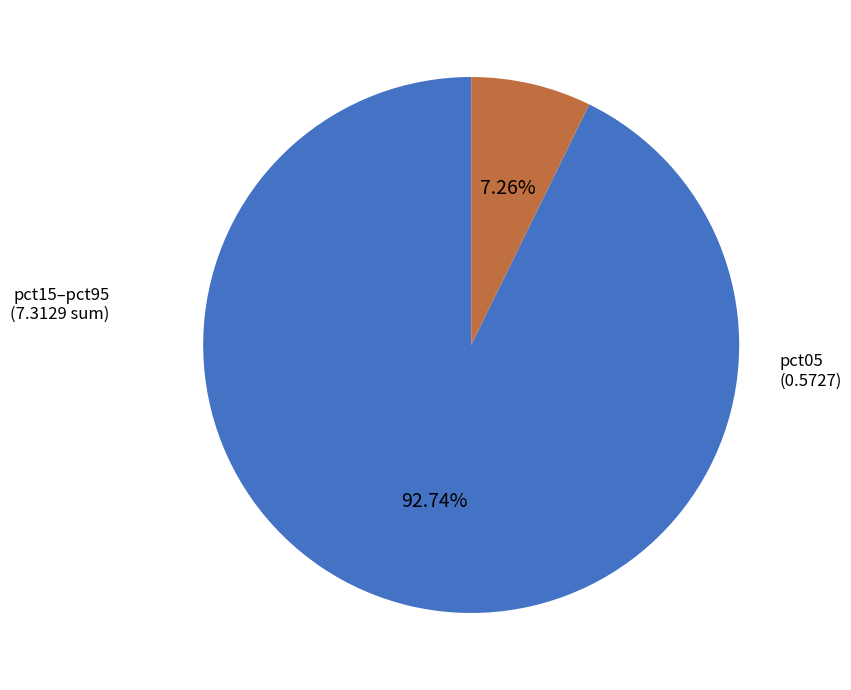

How many segments does this pie chart have?

2